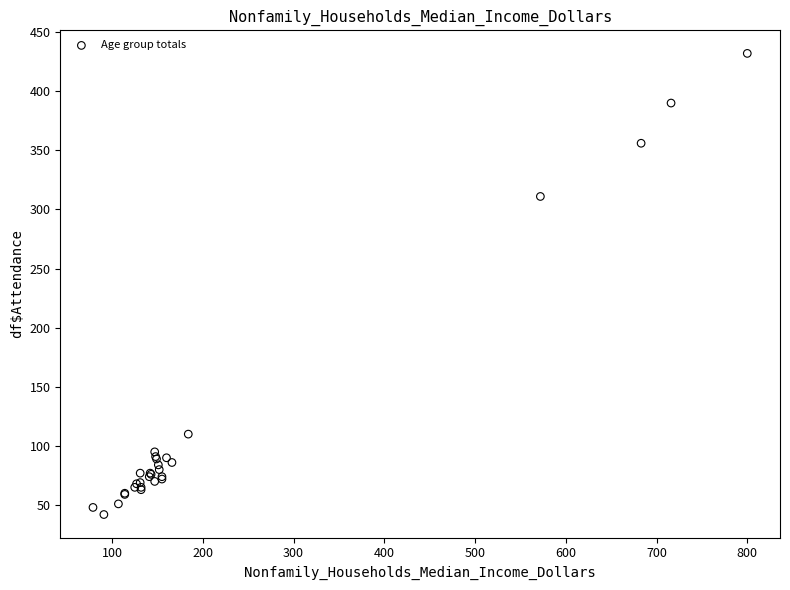

What Y value in the scatter plot is closest to 237?

311